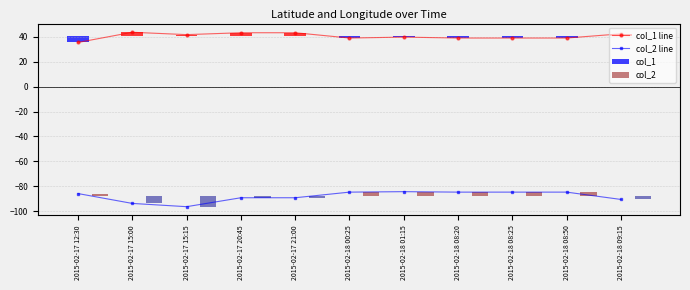

Rank the categories by col_1 line value from highest to lowest.

2015-02-17 15:00, 2015-02-17 20:45, 2015-02-17 21:00, 2015-02-18 09:15, 2015-02-17 15:15, 2015-02-18 01:15, 2015-02-18 00:25, 2015-02-18 08:20, 2015-02-18 08:25, 2015-02-18 08:50, 2015-02-17 12:30